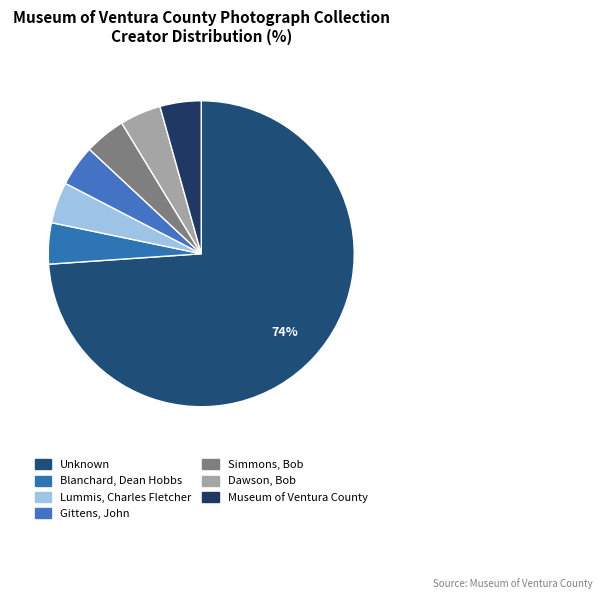

To the nearest percent, what is the difference between the Unknown and Lummis, Charles Fletcher slice percentages?

70%